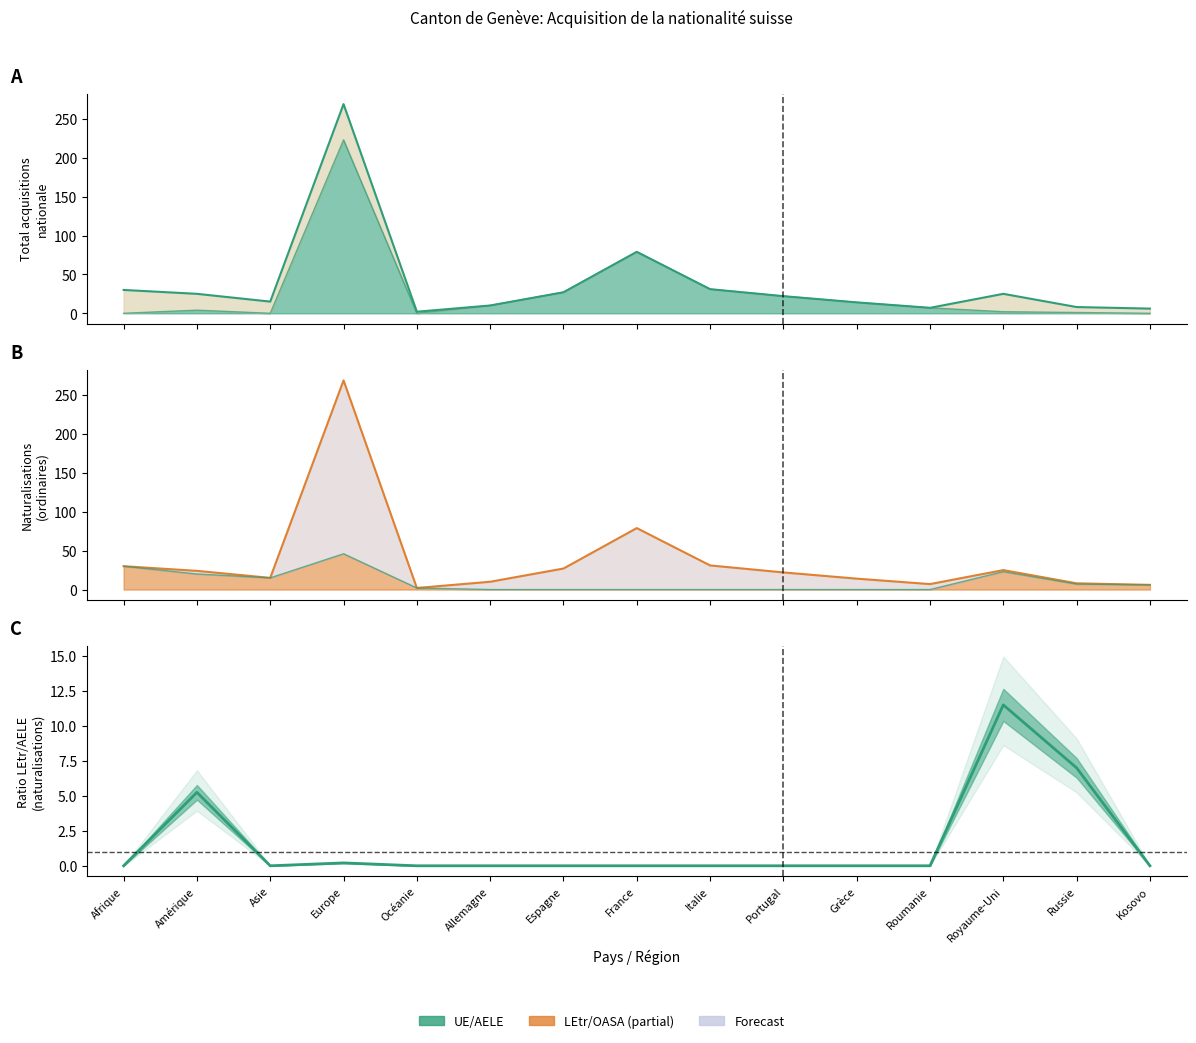

What is the label of the 12th point from the right?

Europe